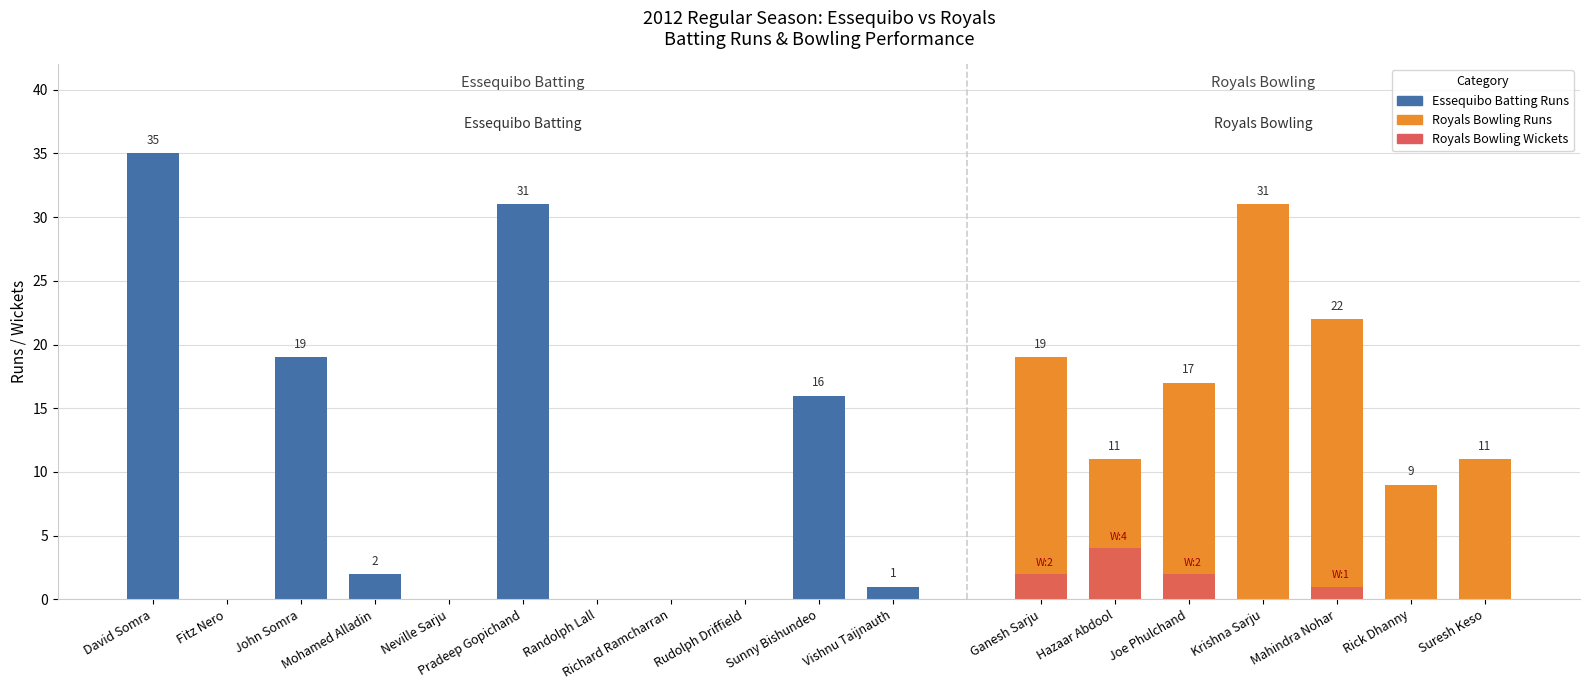

What is the sum of all Essequibo Batting Runs values?

104